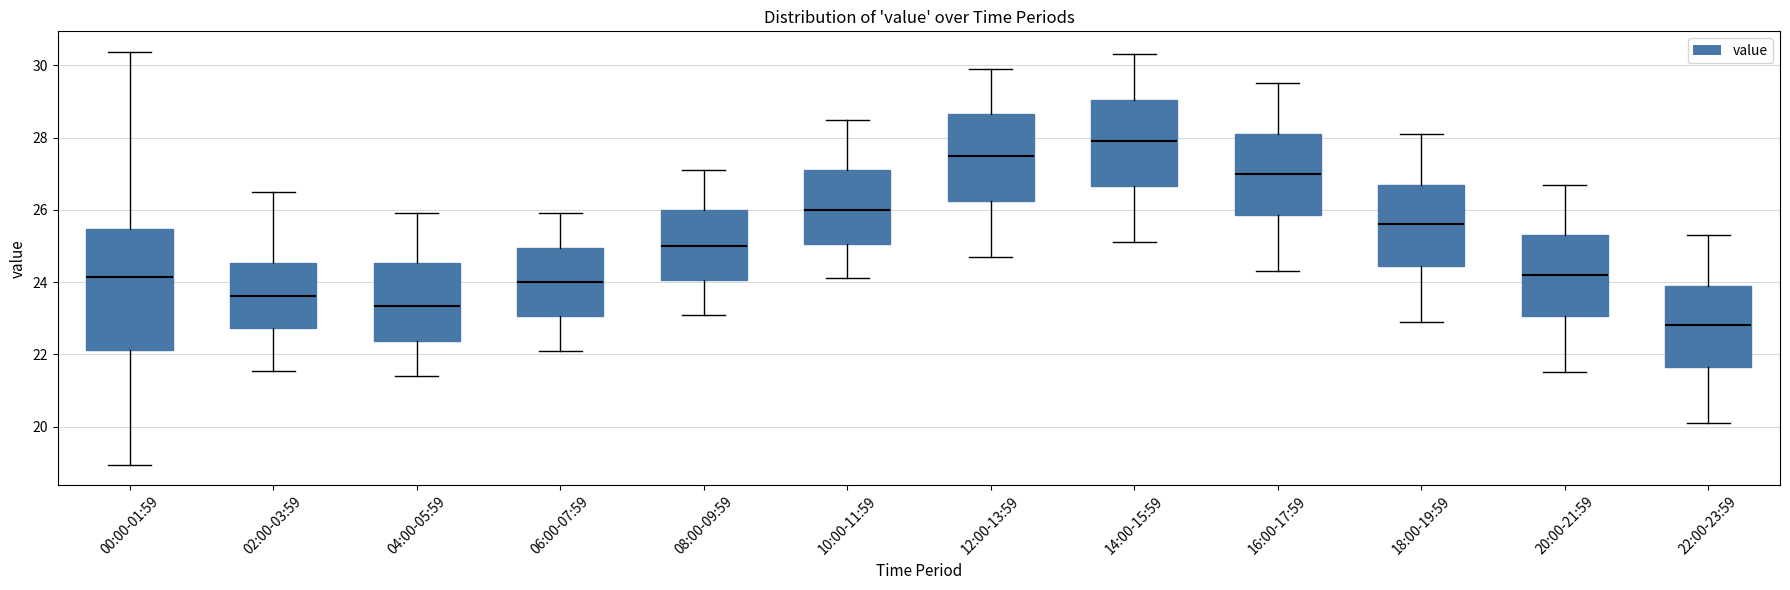

Which box has the lowest median line?

22:00-23:59